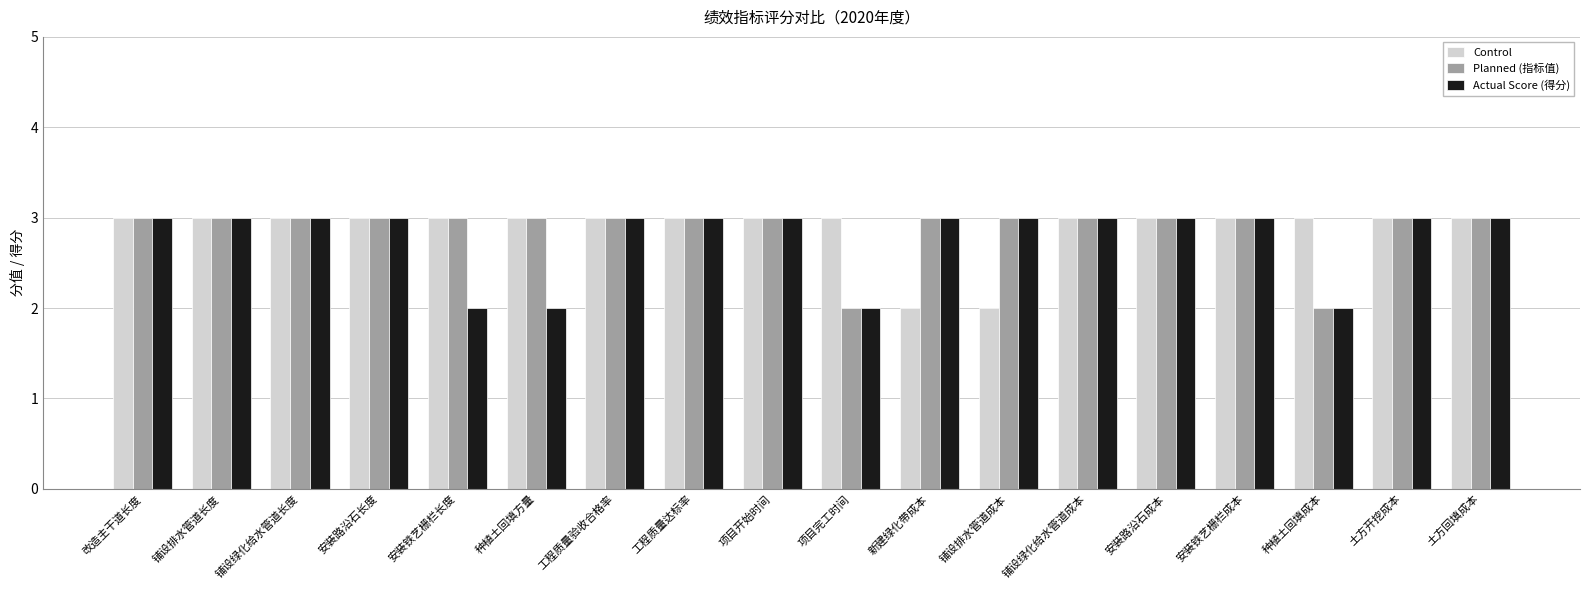

What is the minimum value shown in the chart?

2